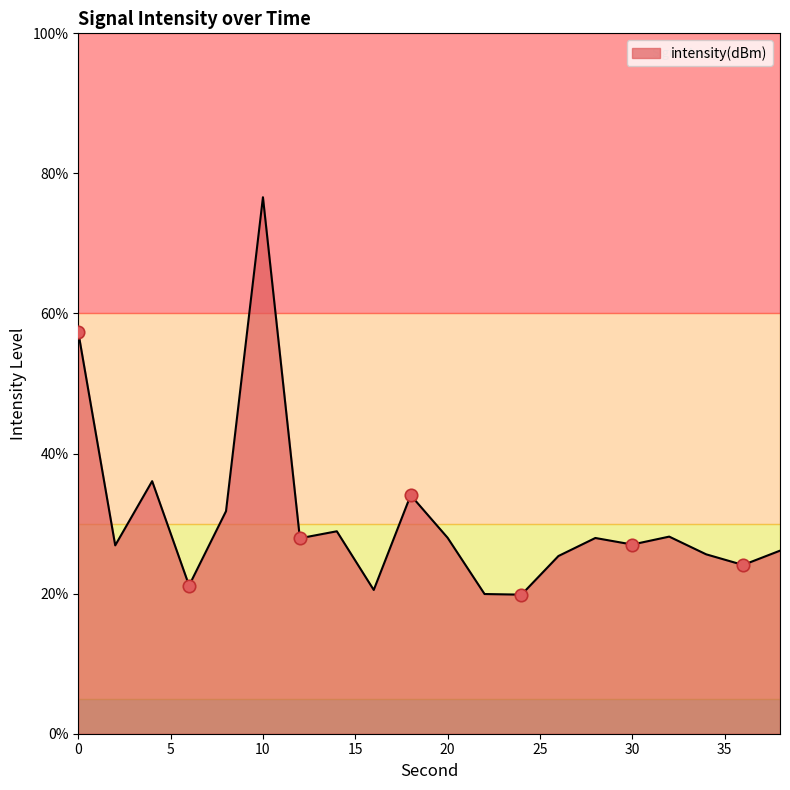

What is the minimum value shown in the chart?

19.9